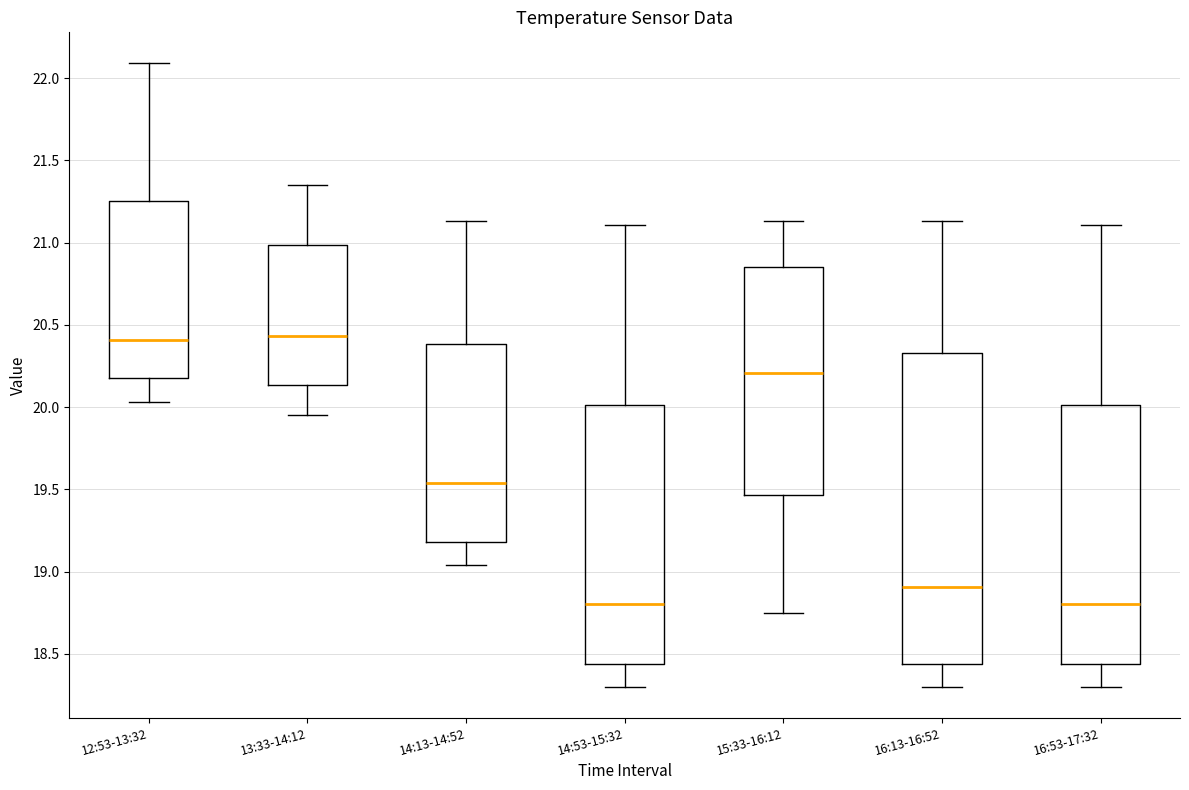

Comparing the boxes themselves (not the whiskers), which one is the tallest?

16:13-16:52